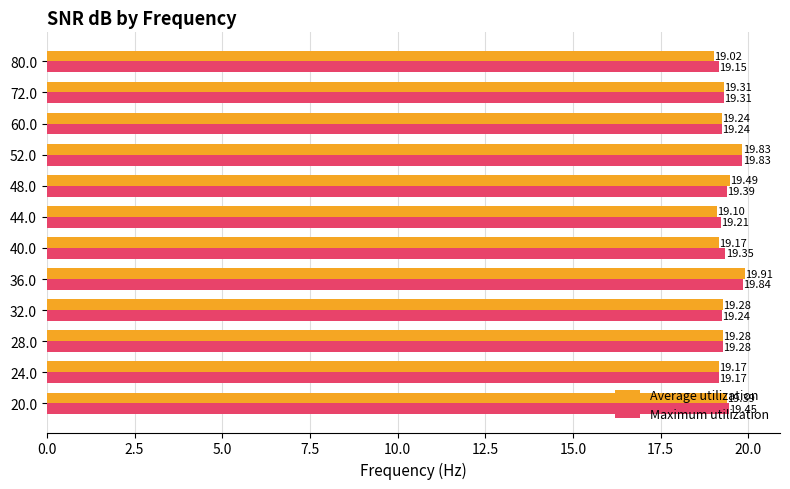

Rank the series by their average value, from highest to lowest.

Maximum utilization, Average utilization